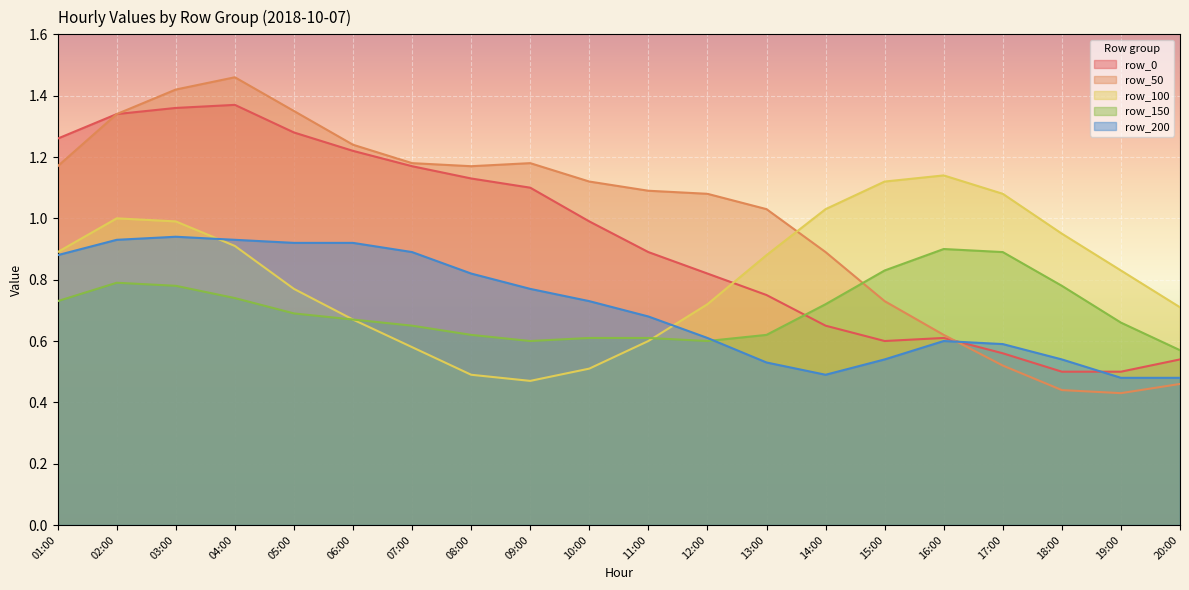

At which label is row_150 closest to 0?

20:00